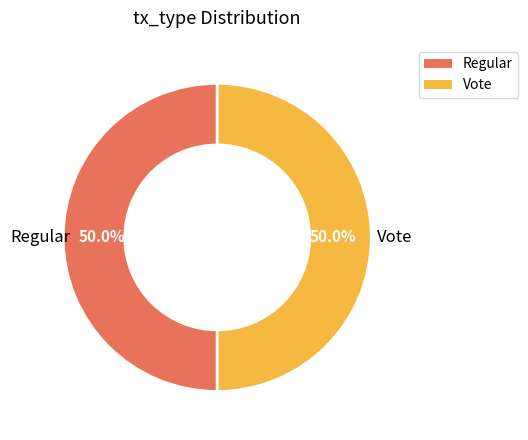

The Vote slice represents 50% of the pie. True or false?

True